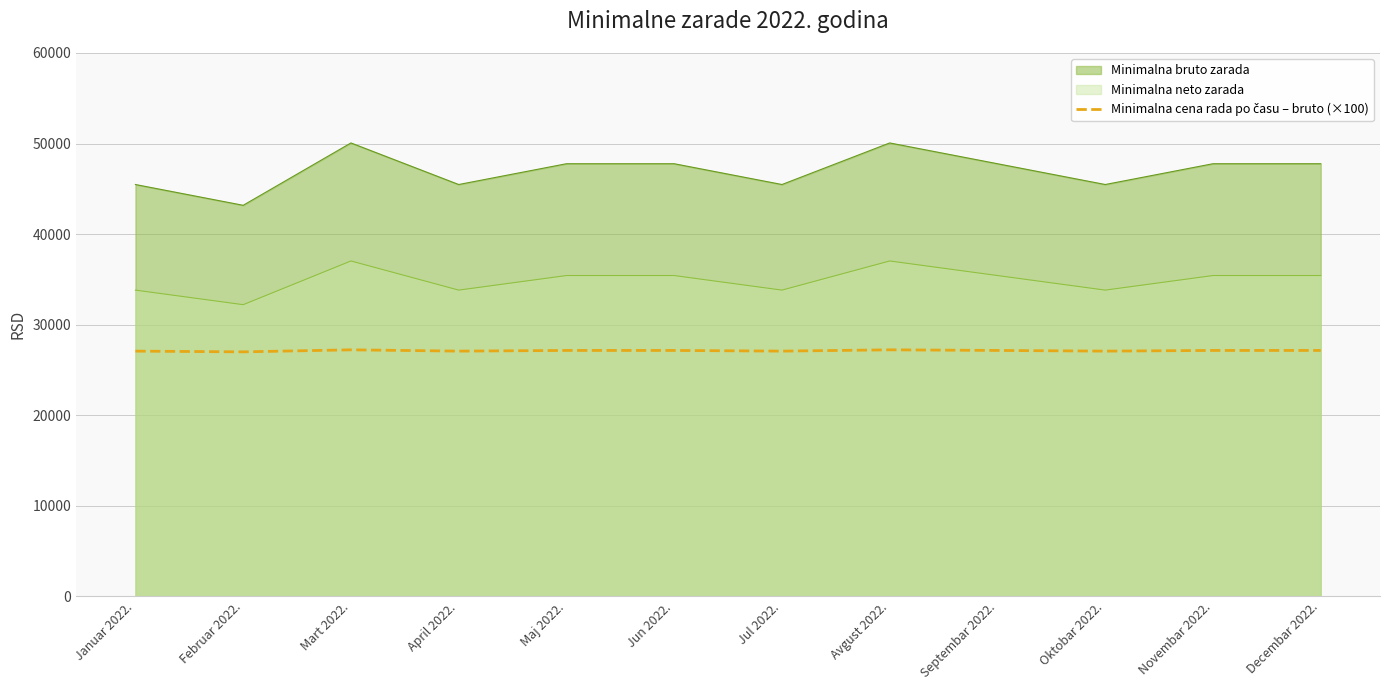

How many interior local valleys (lower than both neighbors) does the data have?

4